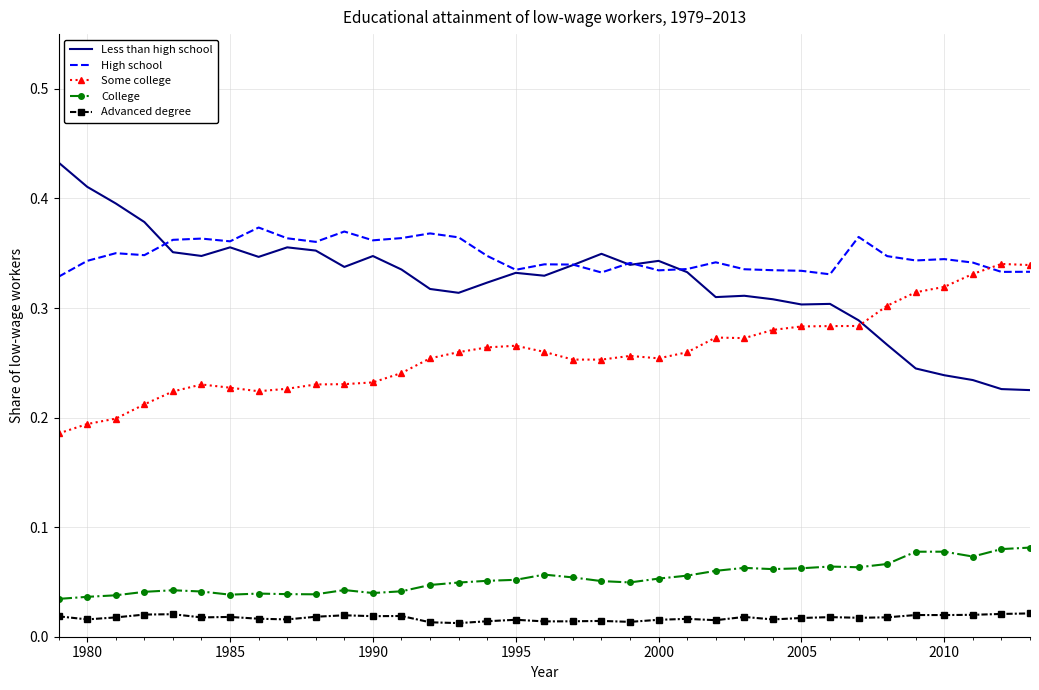

List the series in order of their peak value, lowest first.

Advanced degree, College, Some college, High school, Less than high school